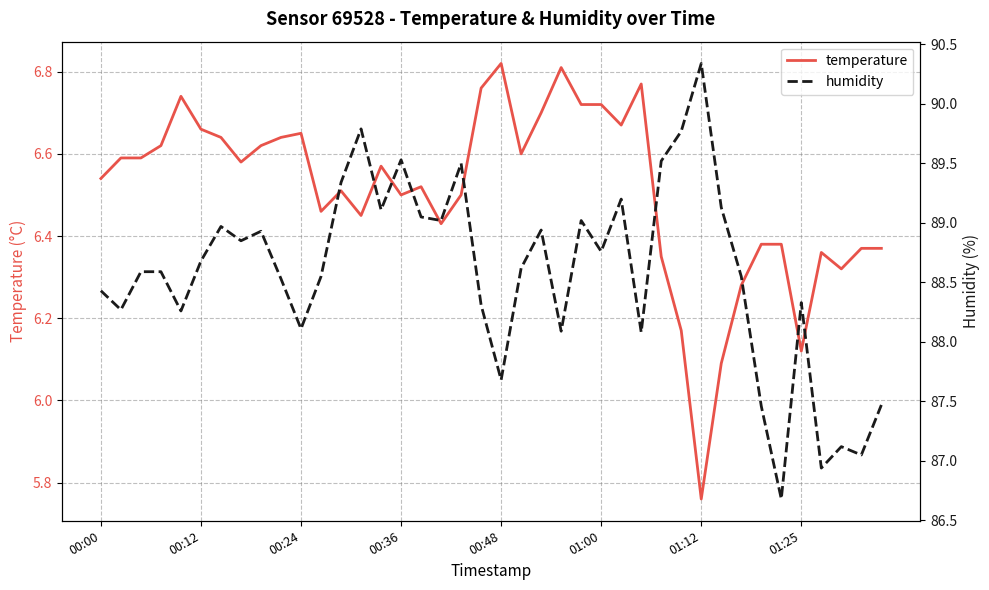

The value of humidity at 11 is 148.0. True or false?

False